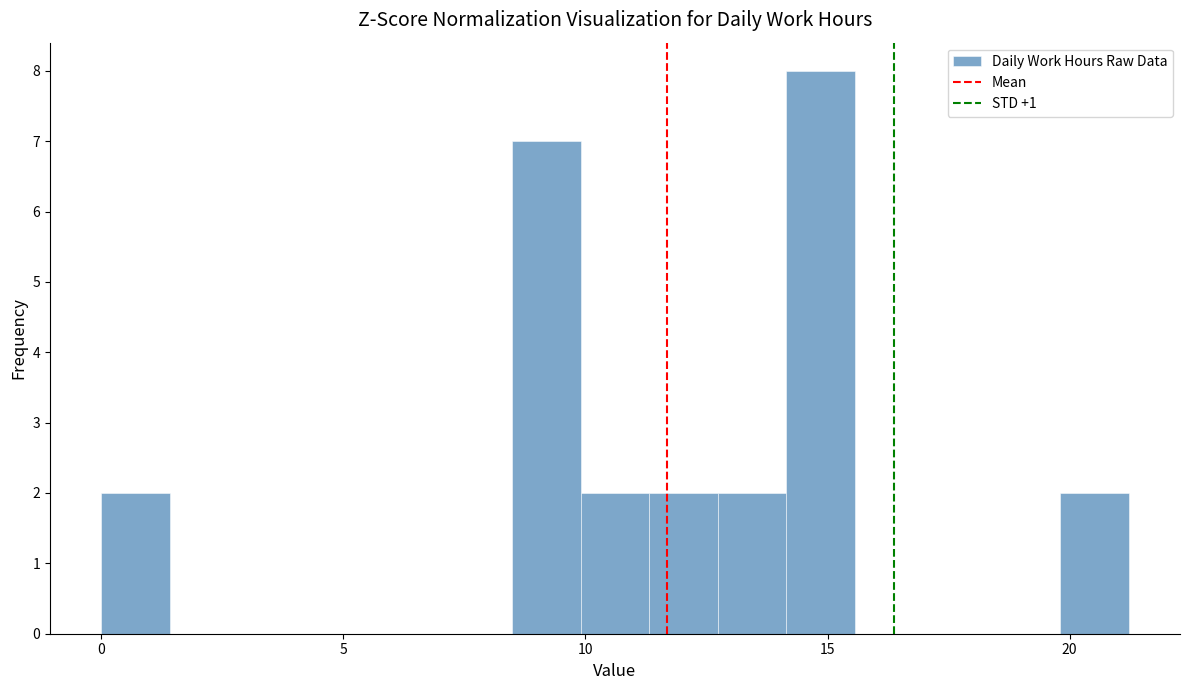

Read against the x-axis, roughly where is the centre of the tallest bar?

15.0